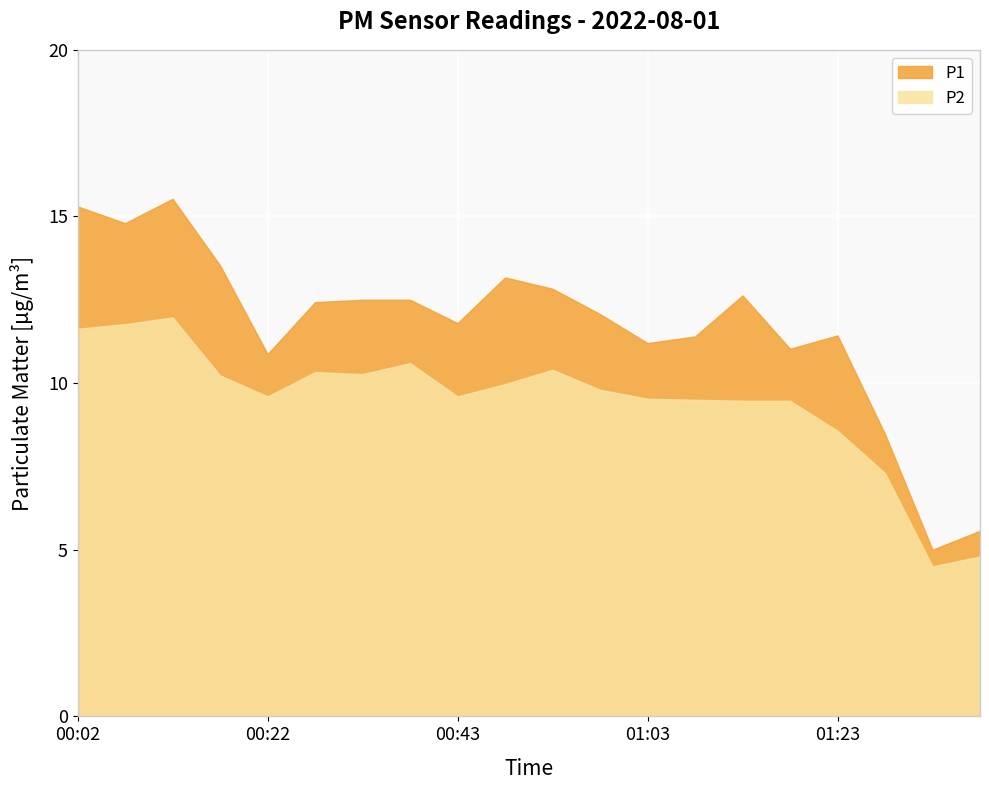

Between 00:48 and 00:37, which is larger?

00:48